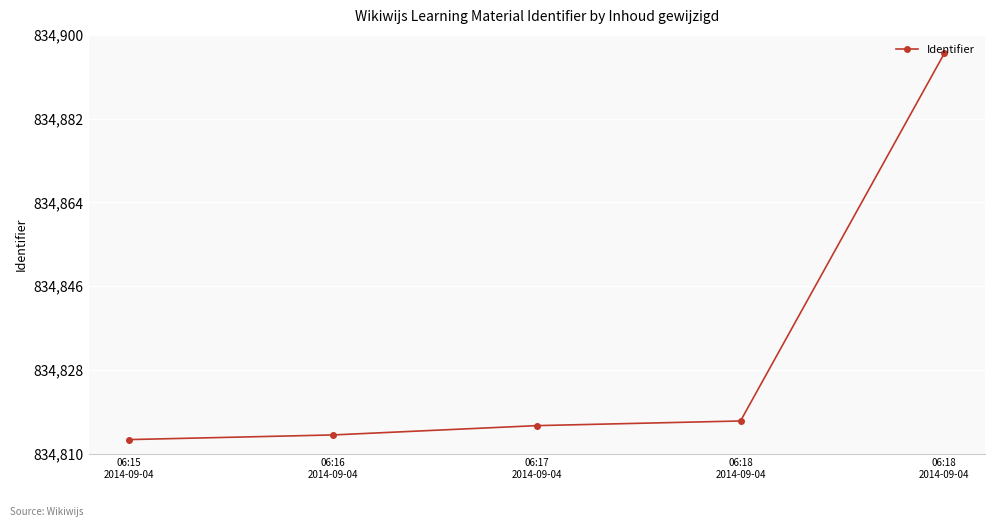

Does the chart have visible grid lines?

Yes